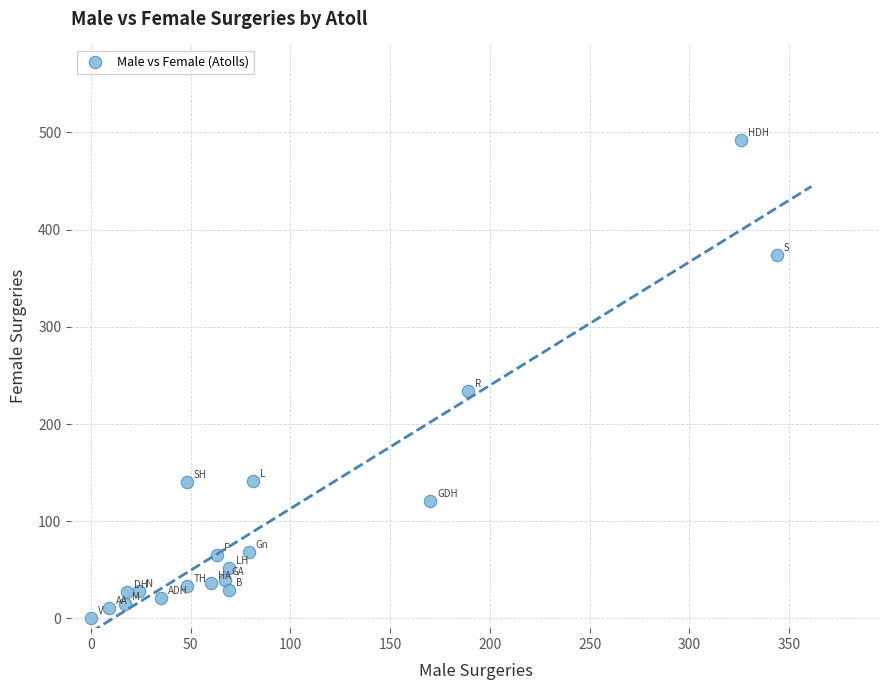

What Y value in the scatter plot is closest to 246?

234